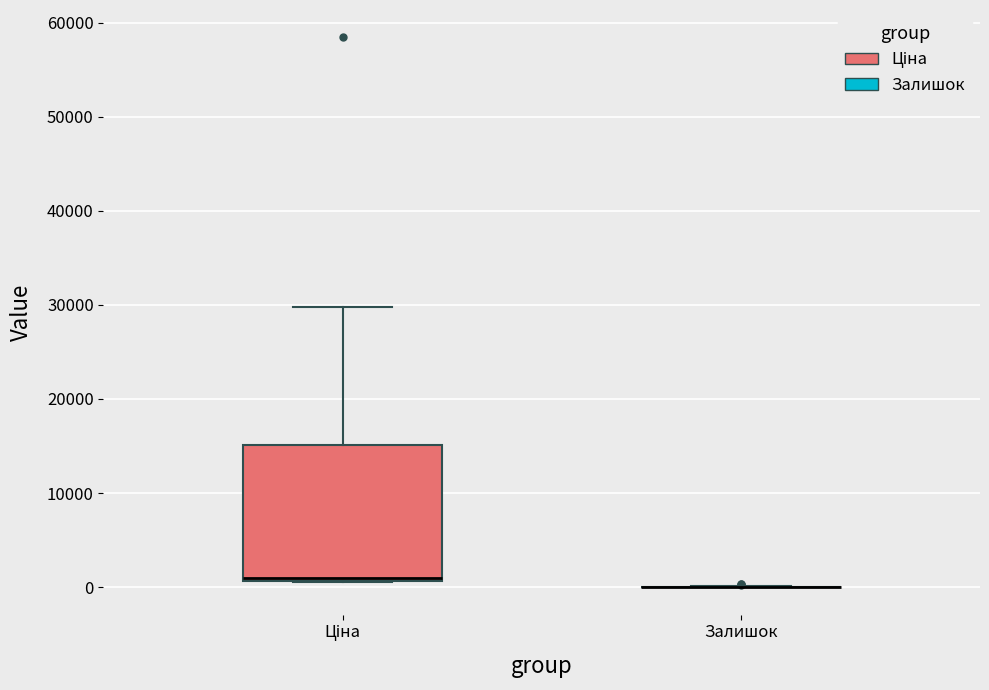

Reading left to right, read every box against the y-axis: the position of its median line, the range the box covers, and the ends of its whiskers. The values are not printed on the chart, so give them approximately, as read against the axis.

Ціна: median 1000, box 1000 to 15000, whiskers 1000 to 30000
Залишок: box collapsed to a line at 0, whiskers 0 to 0